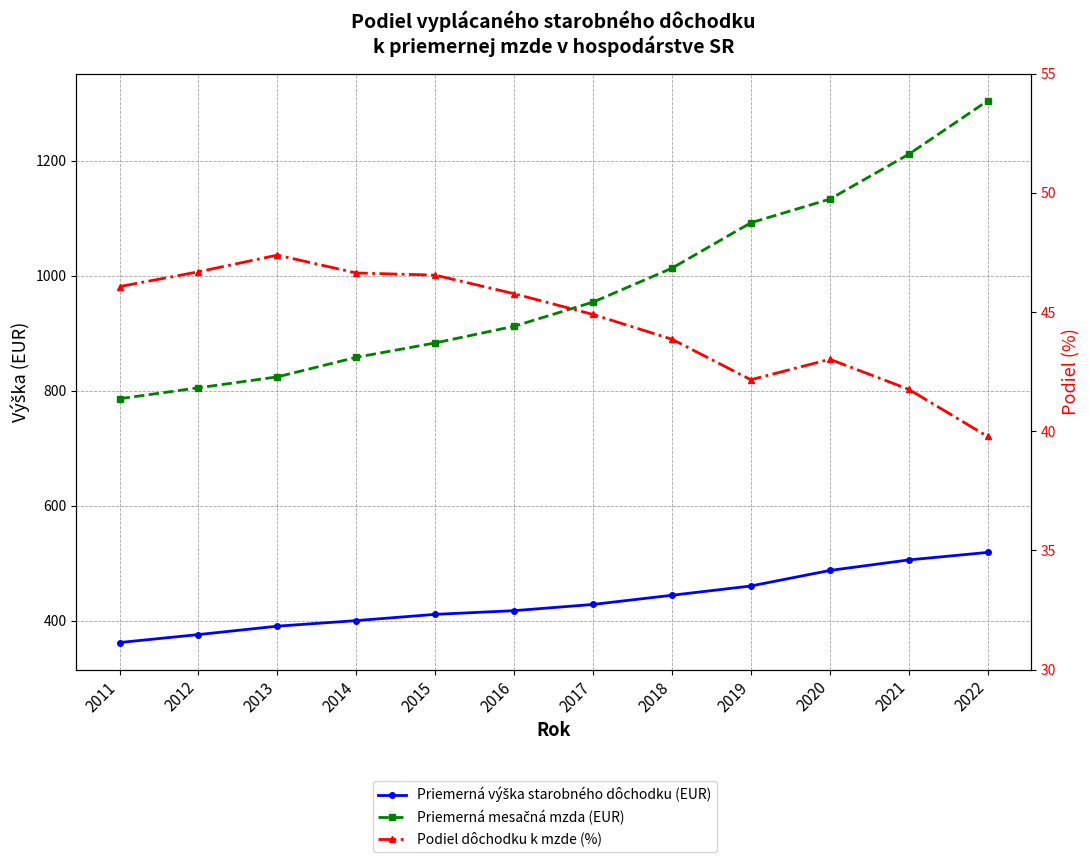

Between 2017 and 2020, which series saw the biggest shift?

Priemerná mesačná mzda (EUR)